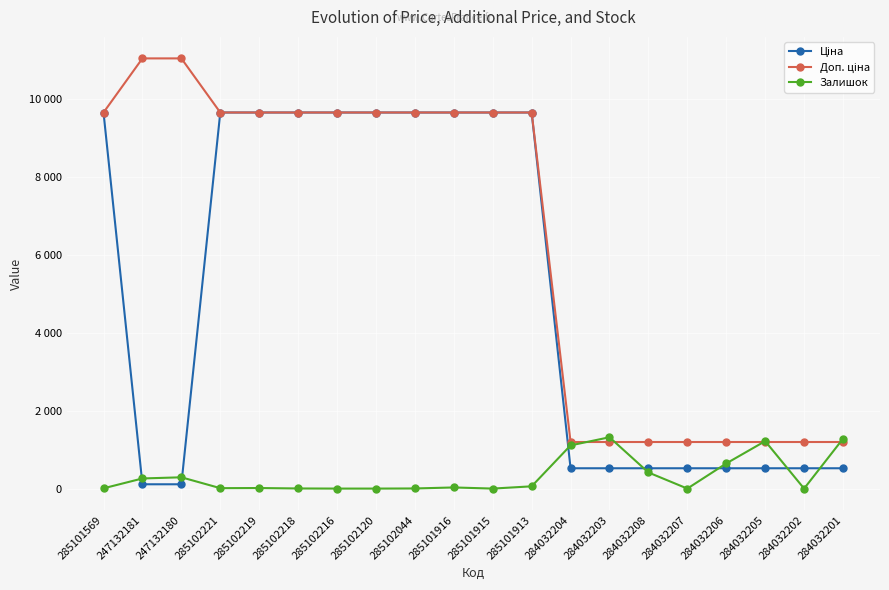

What is the difference between the Ціна values at 285102218 and 284032203?

9142.4